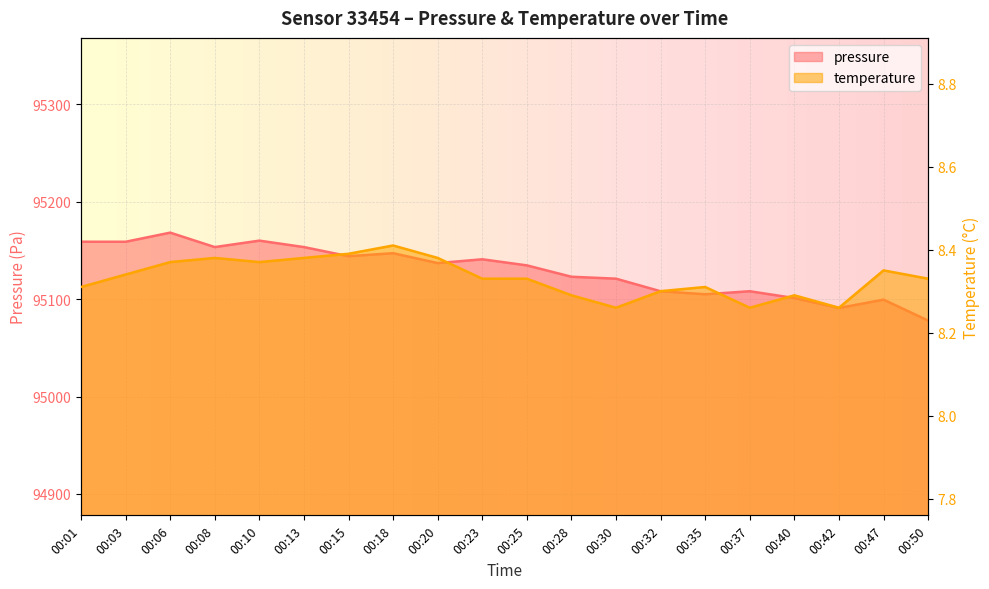

How many lines are shown in the chart?

2